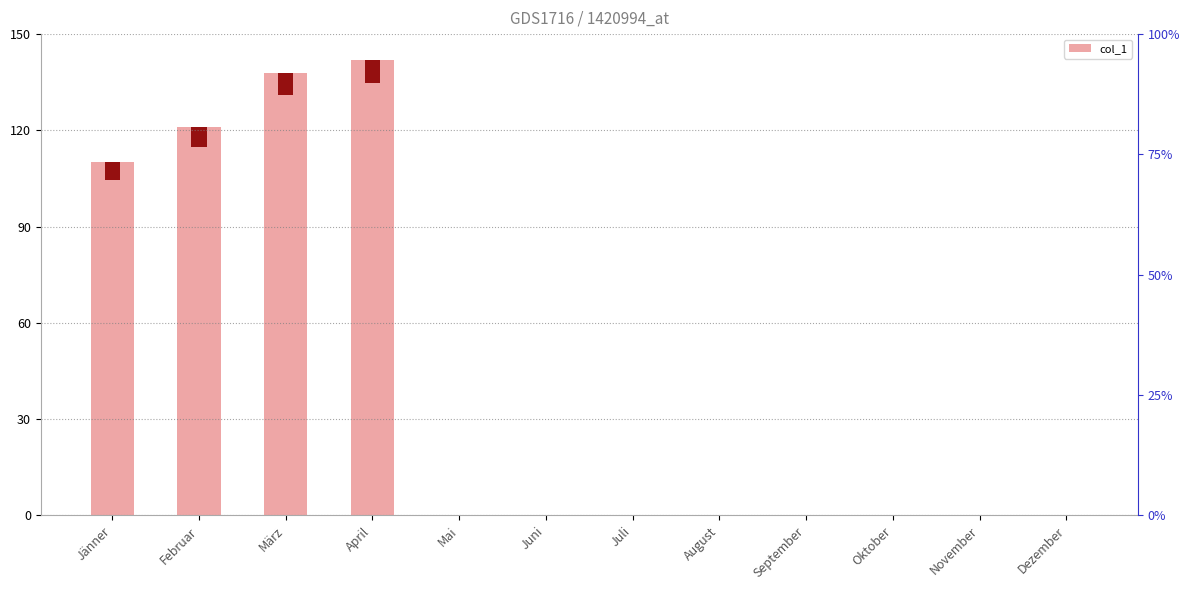

What is the difference between the maximum and minimum values?

142